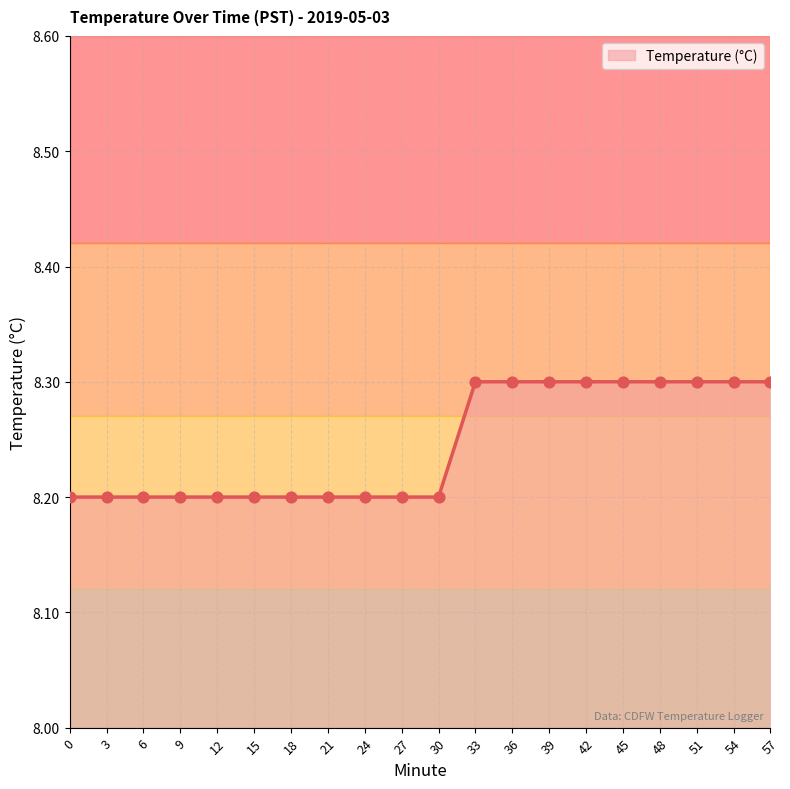

Approximately how many times larger is the value at 30 compared to 36?

1.0